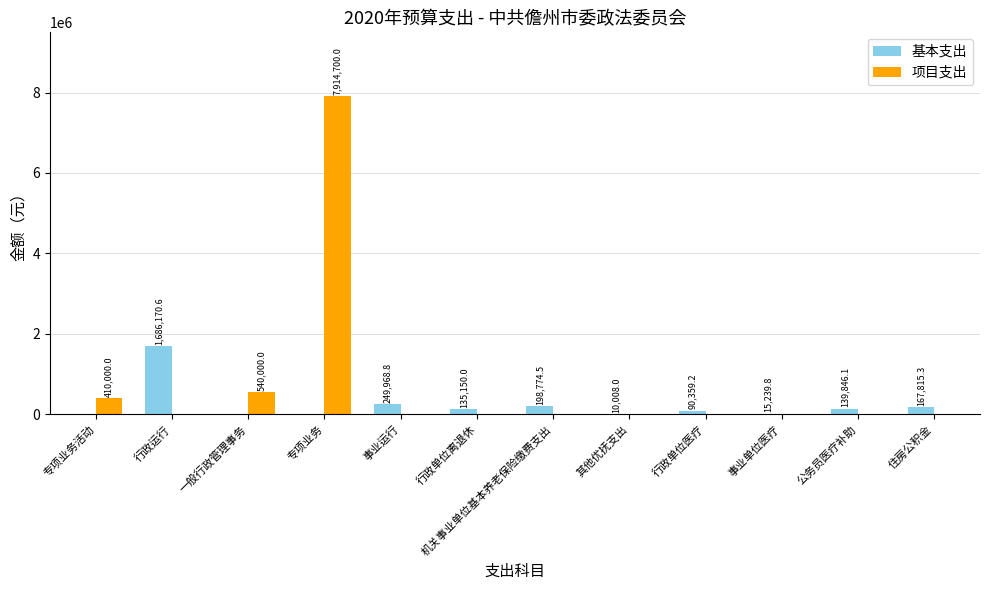

Reading right to left, transcribe all the data shown in this chart.

基本支出: 住房公积金=167815.3	公务员医疗补助=139846.1	事业单位医疗=15239.8	行政单位医疗=90359.2	其他优抚支出=10008.0	机关事业单位基本养老保险缴费支出=198774.5	行政单位离退休=135150.0	事业运行=249968.8	专项业务=0.0	一般行政管理事务=0.0	行政运行=1686170.6	专项业务活动=0.0
项目支出: 住房公积金=0.0	公务员医疗补助=0.0	事业单位医疗=0.0	行政单位医疗=0.0	其他优抚支出=0.0	机关事业单位基本养老保险缴费支出=0.0	行政单位离退休=0.0	事业运行=0.0	专项业务=7914700.0	一般行政管理事务=540000.0	行政运行=0.0	专项业务活动=410000.0